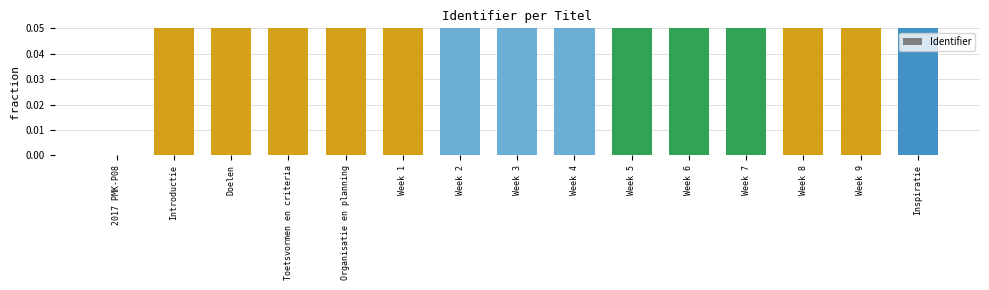

How many data points does each series have?

15